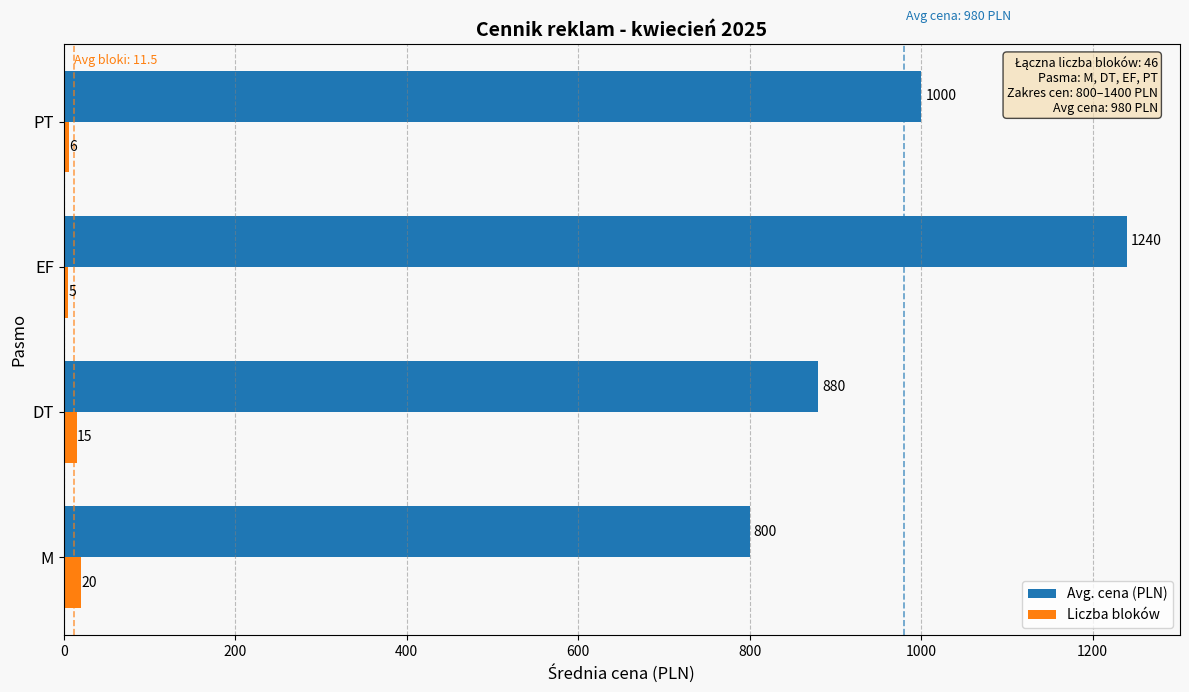

At which category is the sum across all series the highest?

EF